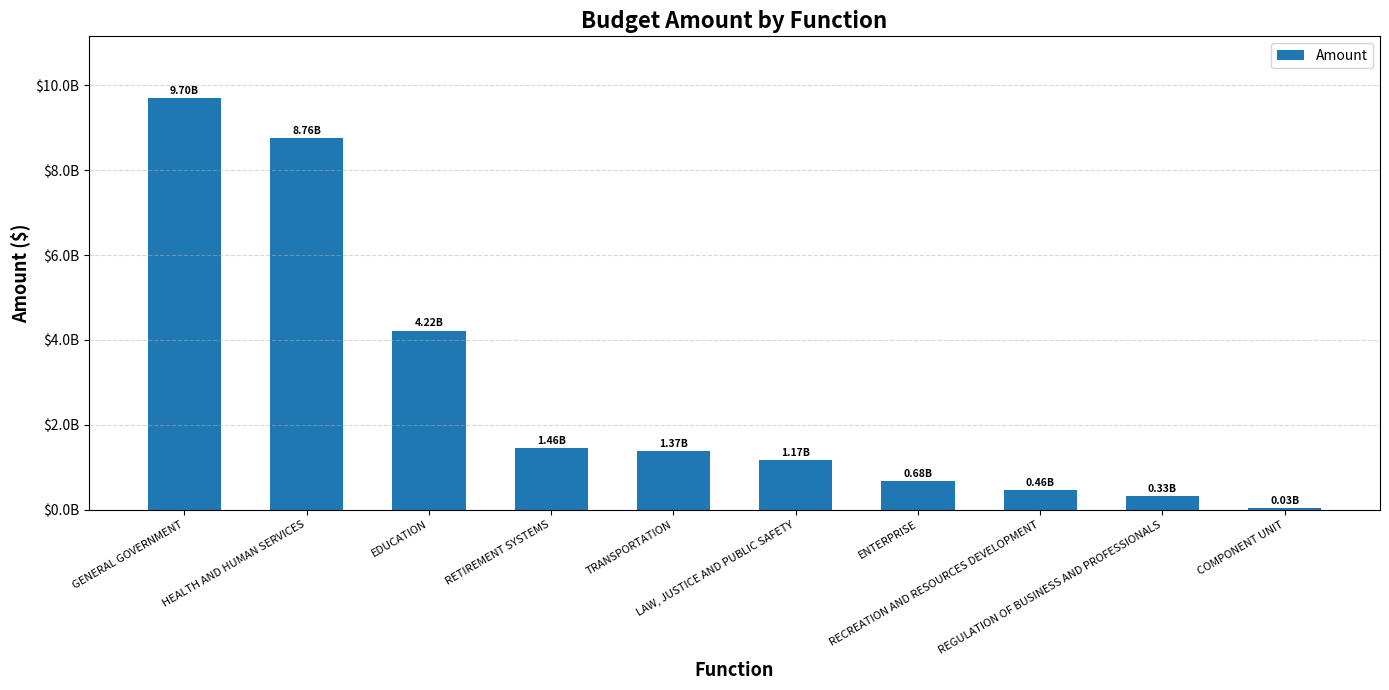

Read the value at HEALTH AND HUMAN SERVICES.

8759825691.9